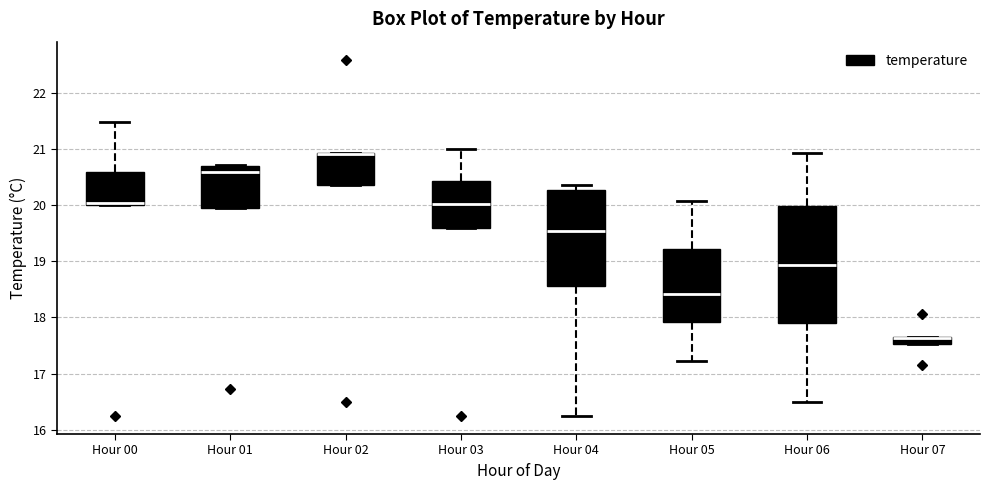

Where does the upper whisker of the box for Hour 05 end on the y-axis? The values are not printed on the chart, so give them approximately, as read against the axis.

20.1